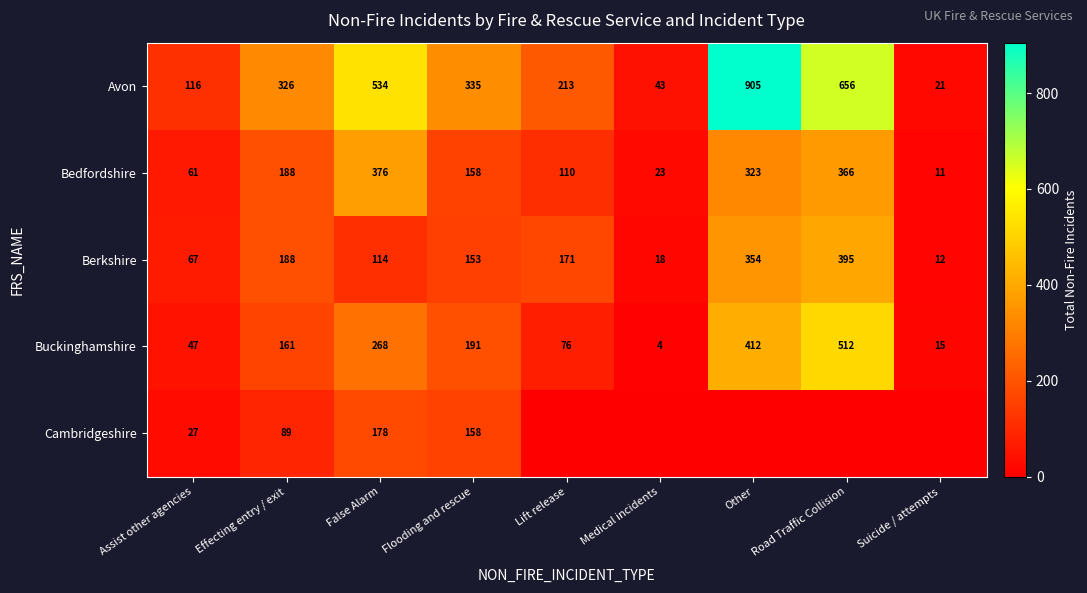

Which category has the highest value in the Berkshire series?

Road Traffic Collision